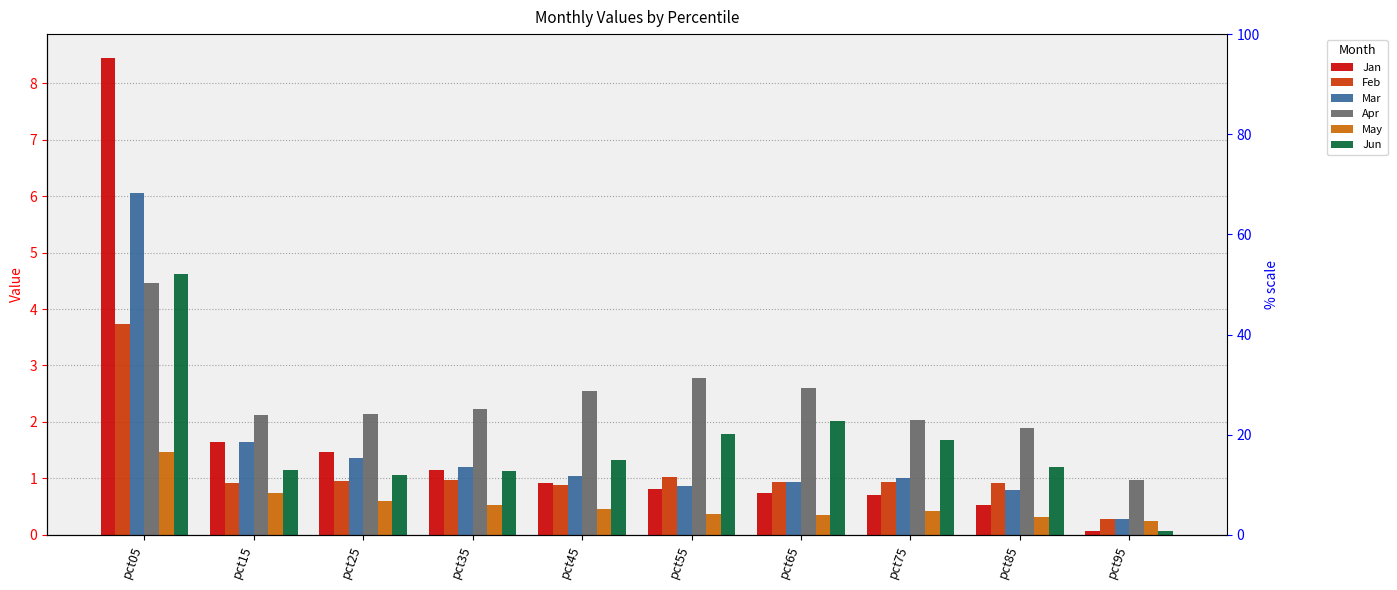

Rank the categories by Mar value from highest to lowest.

pct05, pct15, pct25, pct35, pct45, pct75, pct65, pct55, pct85, pct95